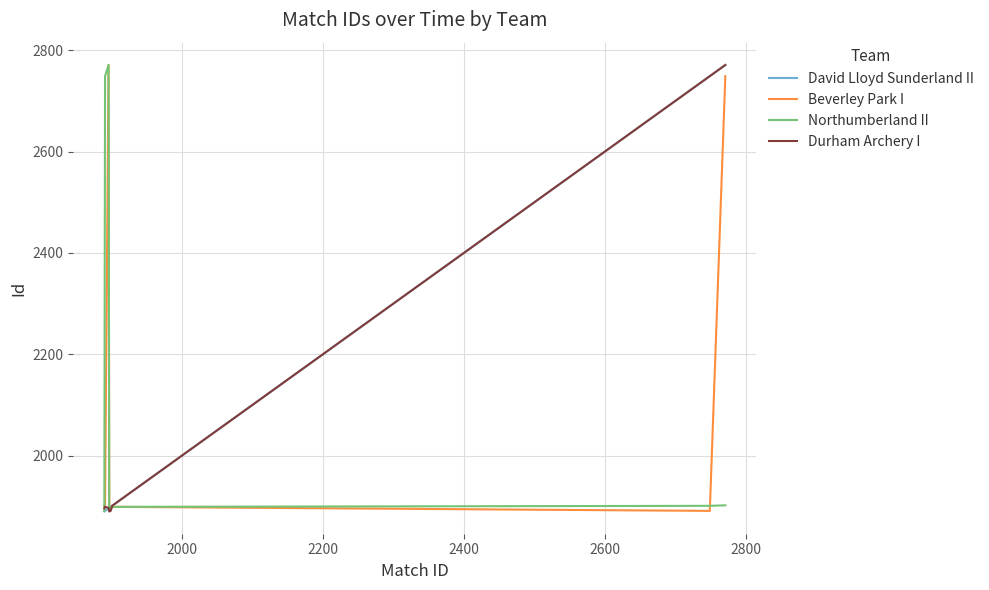

What is the lowest value of the David Lloyd Sunderland II series?

1890